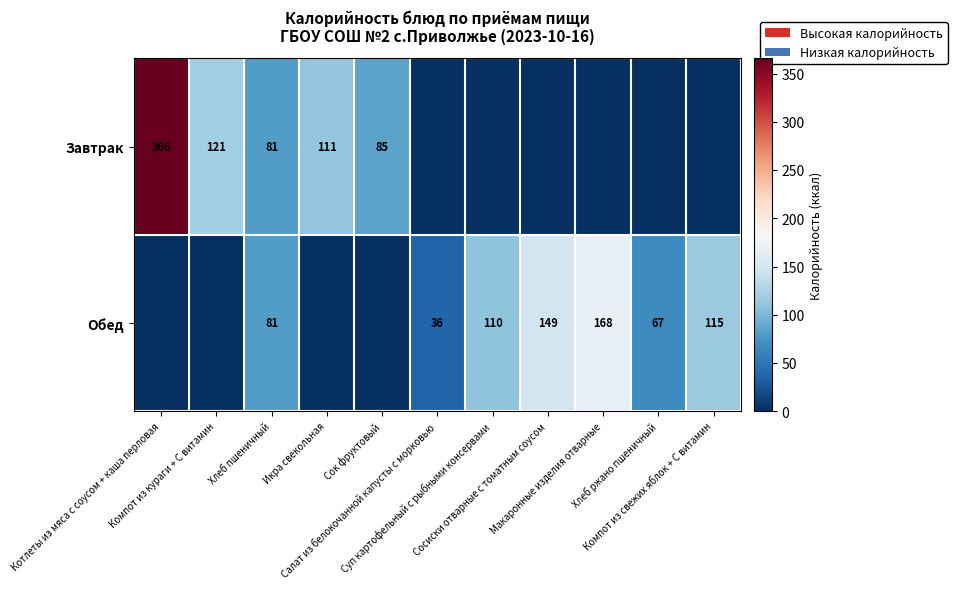

Is it true that Обед equals 0 at Сок фруктовый?

True